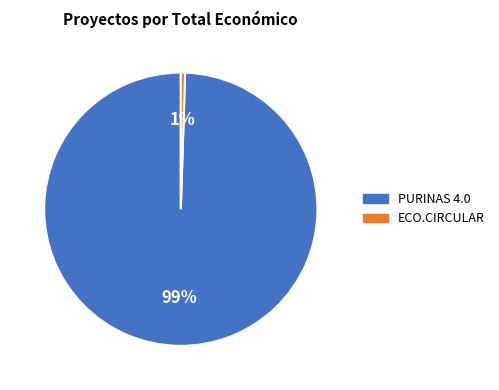

To the nearest percent, what is the combined percentage of ECO.CIRCULAR and PURINAS 4.0?

100%